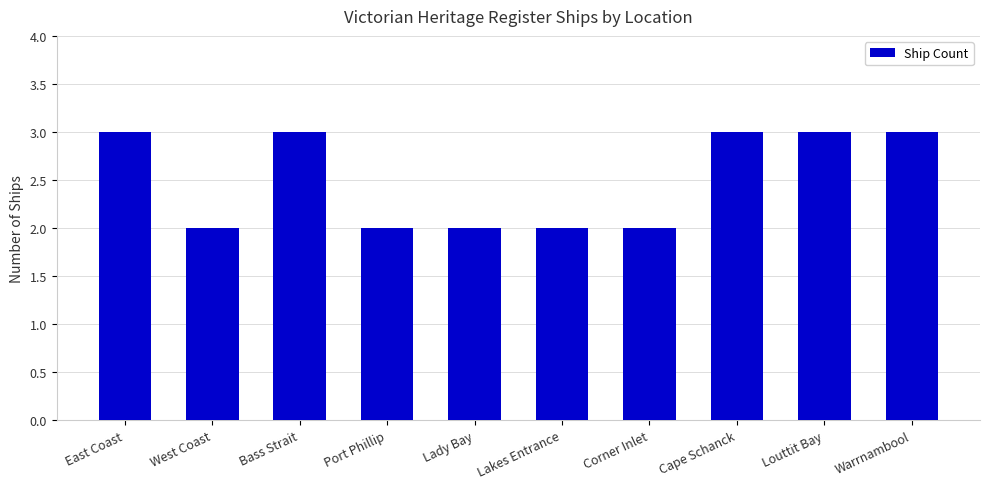

What is the ratio of the value at Corner Inlet to the value at Port Phillip?

1.0